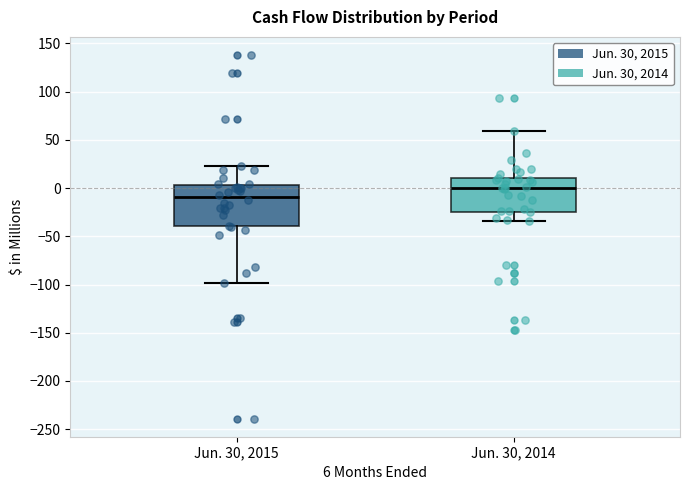

Where does the upper whisker of the box for Jun. 30, 2014 end on the y-axis? The values are not printed on the chart, so give them approximately, as read against the axis.

60